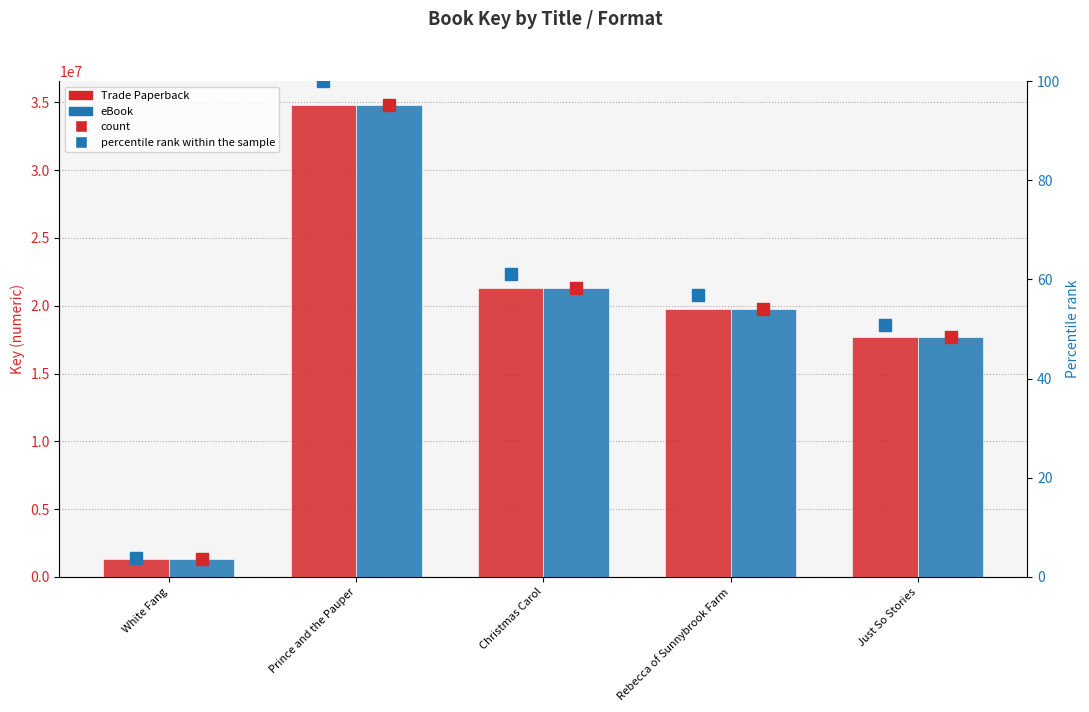

Are the bars horizontal?

No